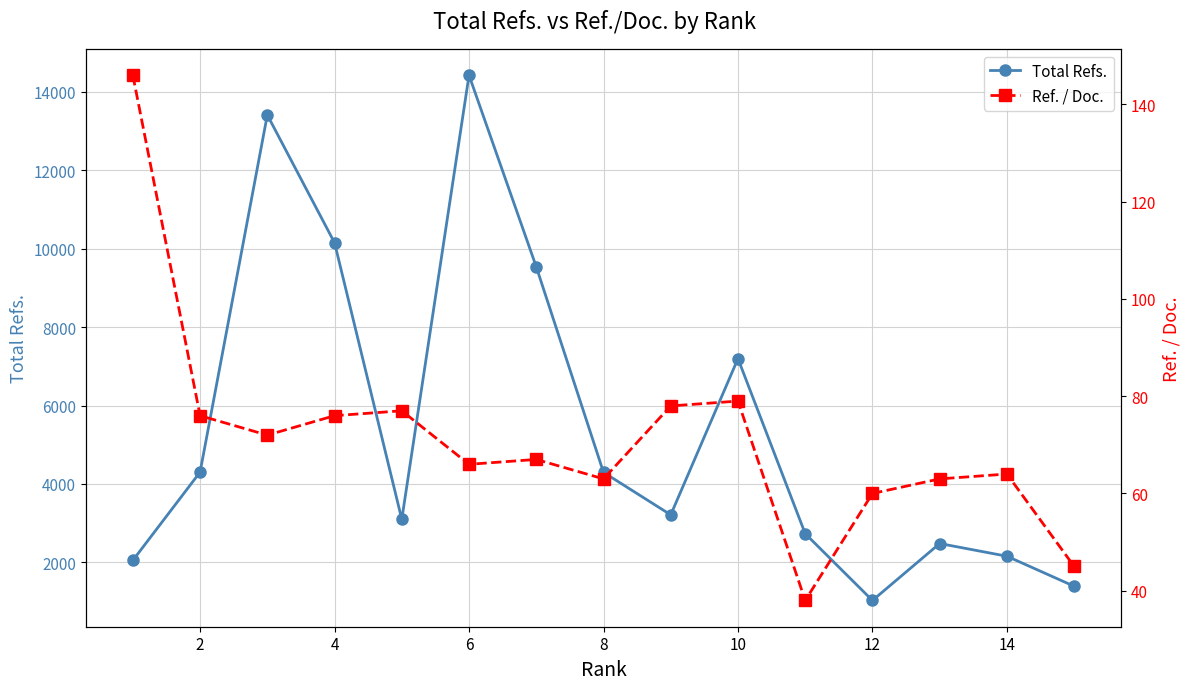

What is the minimum value for Total Refs.?

1029